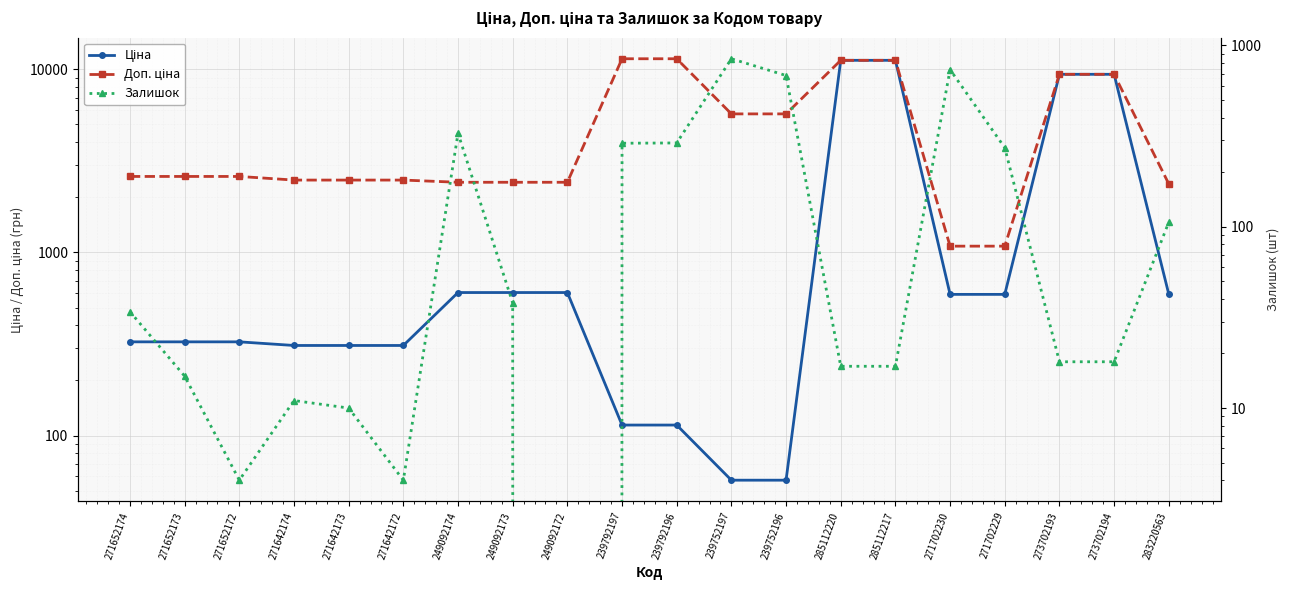

Is this an area chart (filled region under the line)?

No